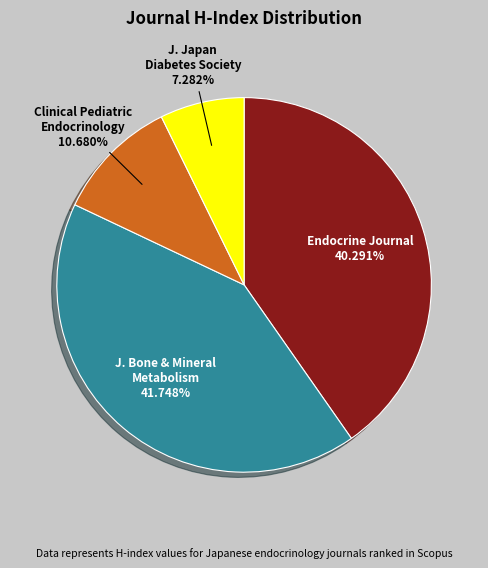

Which has a higher value, Clinical Pediatric Endocrinology or J. Japan Diabetes Society?

Clinical Pediatric Endocrinology